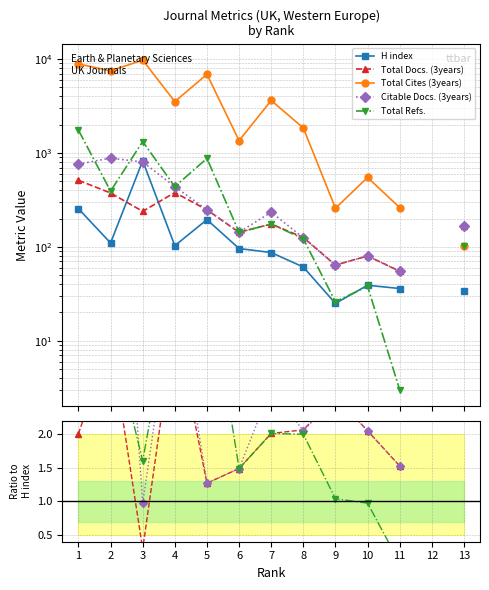

Does the chart display data point markers on the line(s)?

Yes